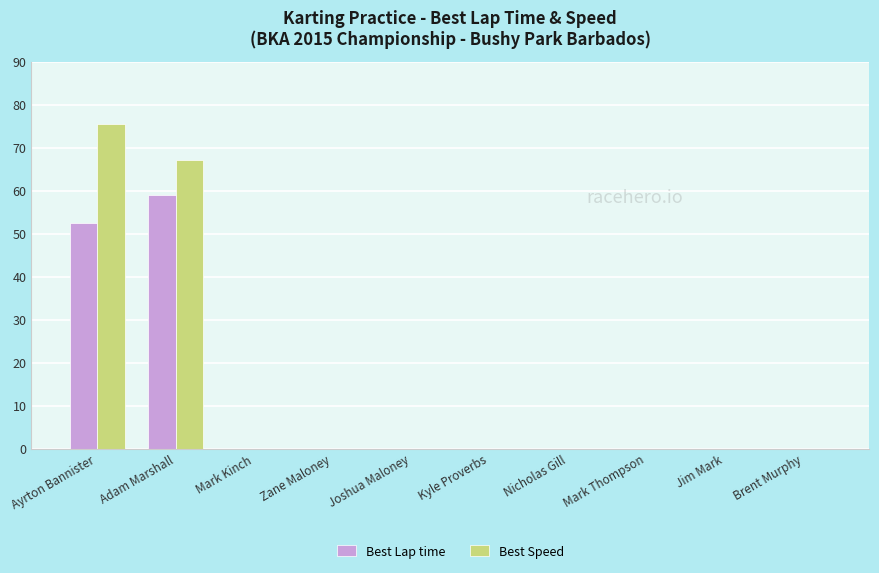

What is the total value across all series at Ayrton Bannister?

128.0